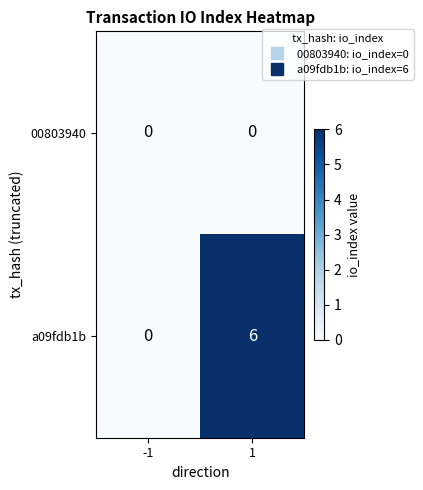

Which series has the largest total across all categories?

a09fdb1b